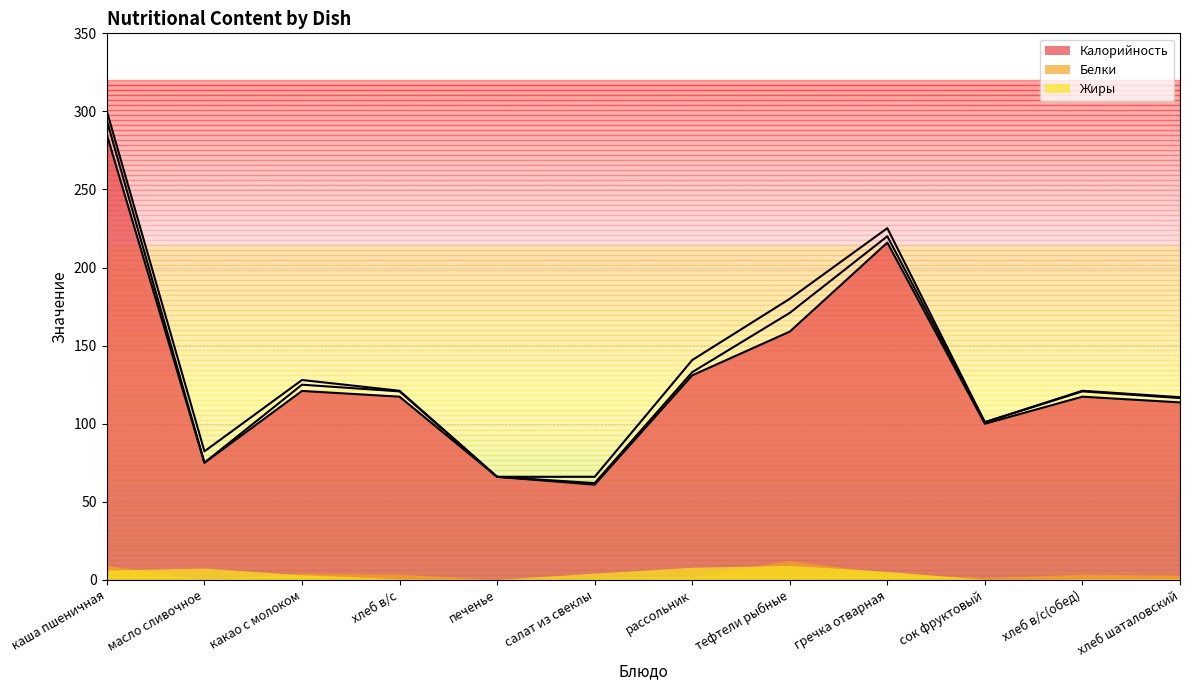

Reading left to right, what are all the values shown in this chart?

Калорийность: каша пшеничная=285.0	масло сливочное=75.0	какао с молоком=121.0	хлеб в/с=117.3	печенье=66.0	салат из свеклы=61.0	рассольник=131.0	тефтели рыбные=159.0	гречка отварная=216.0	сок фруктовый=100.0	хлеб в/с(обед)=117.3	хлеб шаталовский=113.7
Белки: каша пшеничная=9.0	масло сливочное=0.1	какао с молоком=4.0	хлеб в/с=3.4	печенье=0.0	салат из свеклы=1.0	рассольник=2.0	тефтели рыбные=12.0	гречка отварная=4.0	сок фруктовый=1.0	хлеб в/с(обед)=3.4	хлеб шаталовский=2.8
Жиры: каша пшеничная=6.0	масло сливочное=7.2	какао с молоком=3.0	хлеб в/с=0.4	печенье=0.0	салат из свеклы=4.0	рассольник=7.8	тефтели рыбные=9.0	гречка отварная=5.2	сок фруктовый=0.0	хлеб в/с(обед)=0.4	хлеб шаталовский=0.6